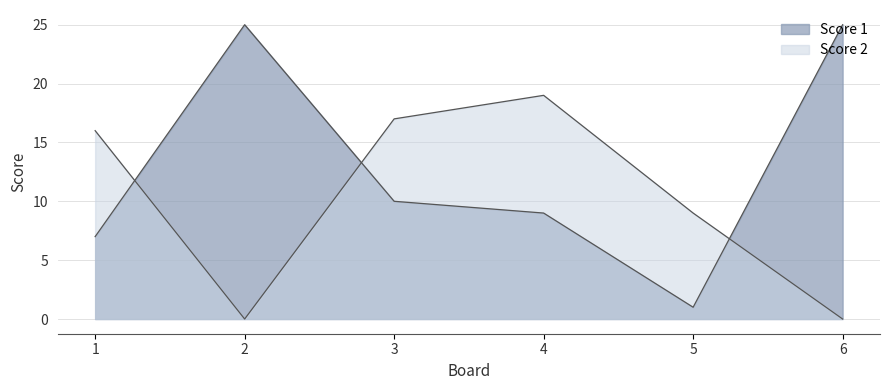

Between 3 and 6, which series saw the biggest shift?

Score 2